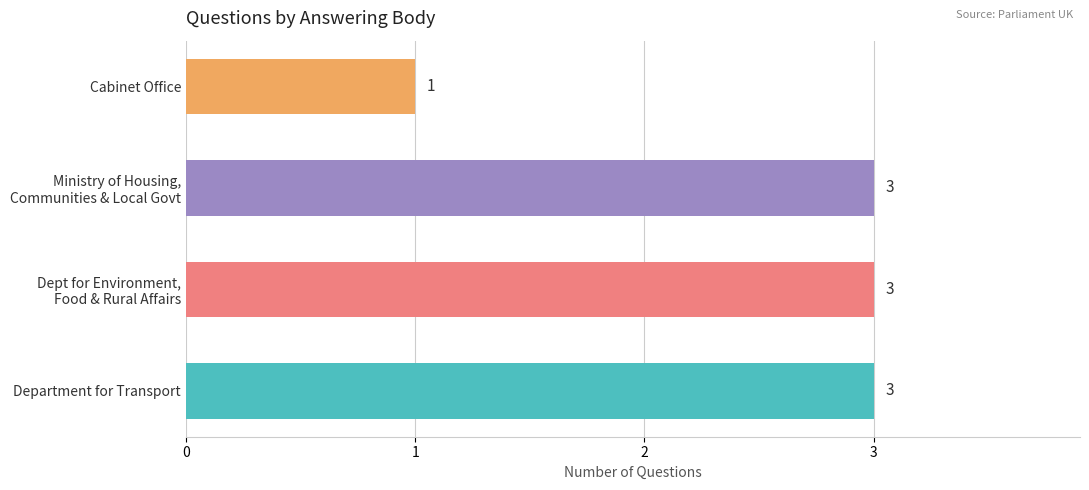

Count the values in the range 3 to 4.

3